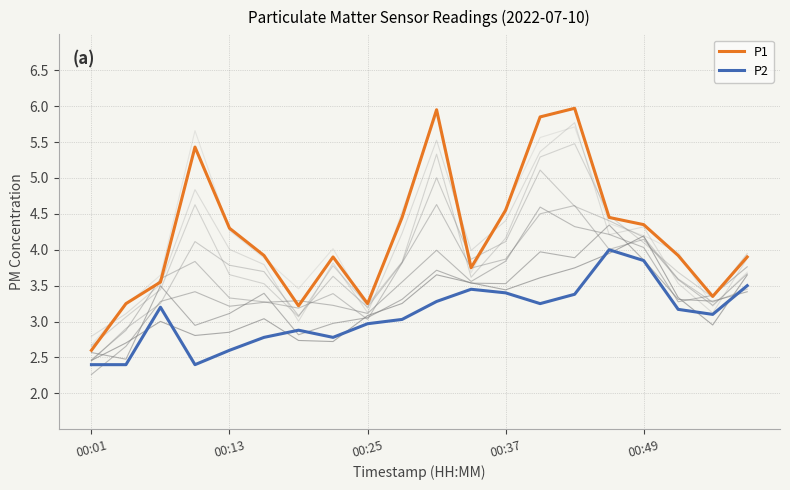

What is the minimum value for P2?

2.4